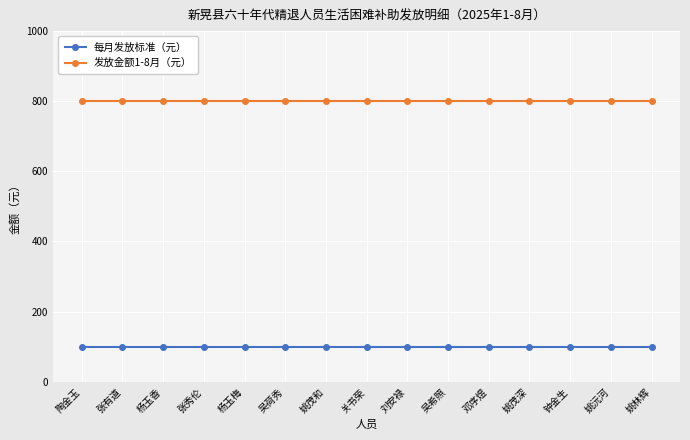

What position from the left is 张秀伦?

4